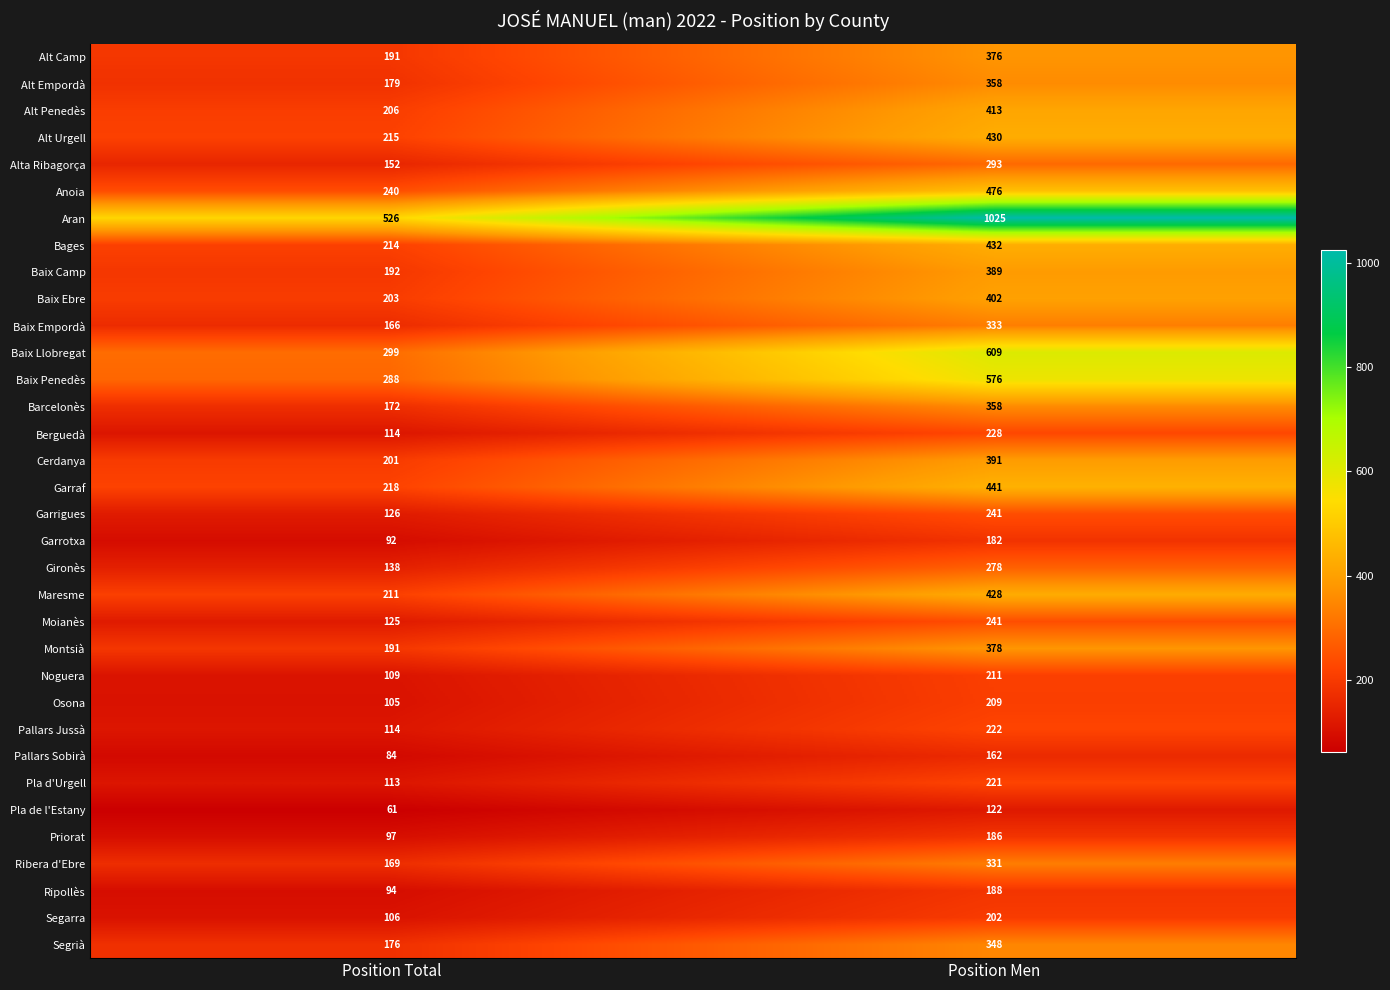

What is the spread (max minus min) of values at Position Men?

903